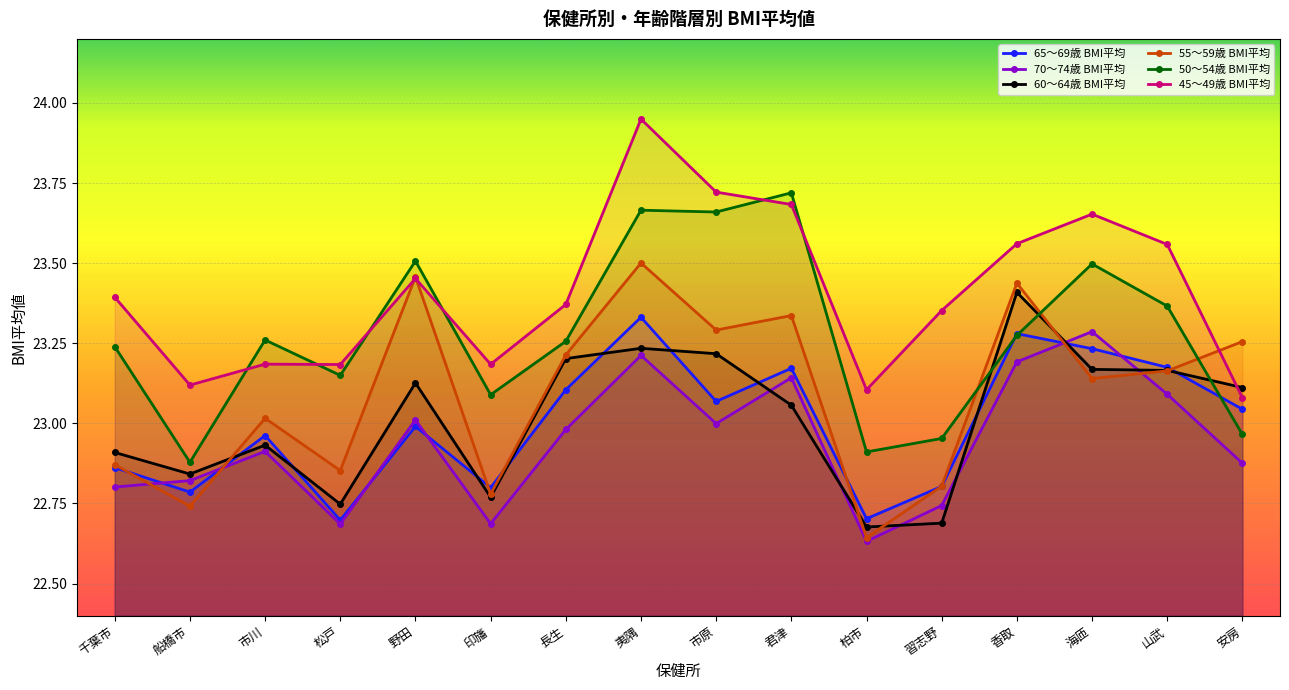

Where does the 65～69歳 BMI平均 series first go above 23?

長生